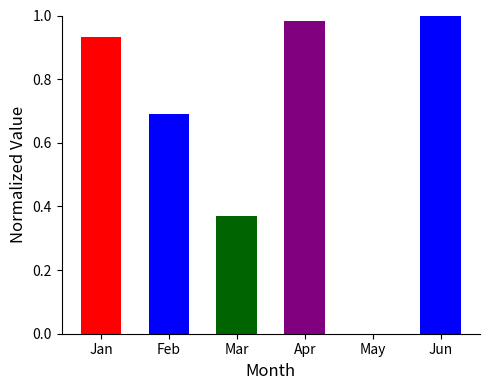

Rank the categories by value from highest to lowest.

Jun, Apr, Jan, Feb, Mar, May